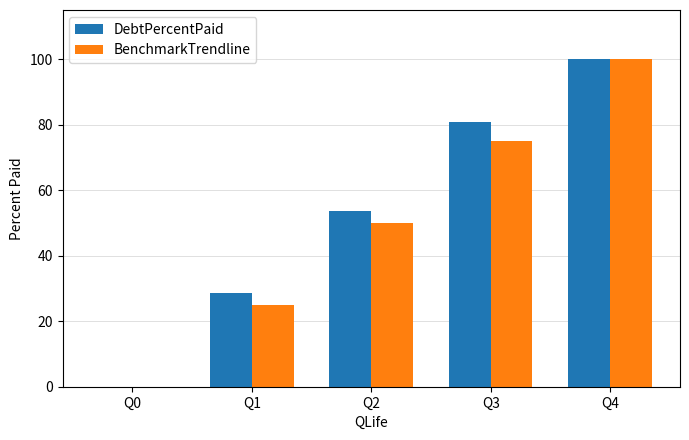

Which category has the highest value across all series?

Q4